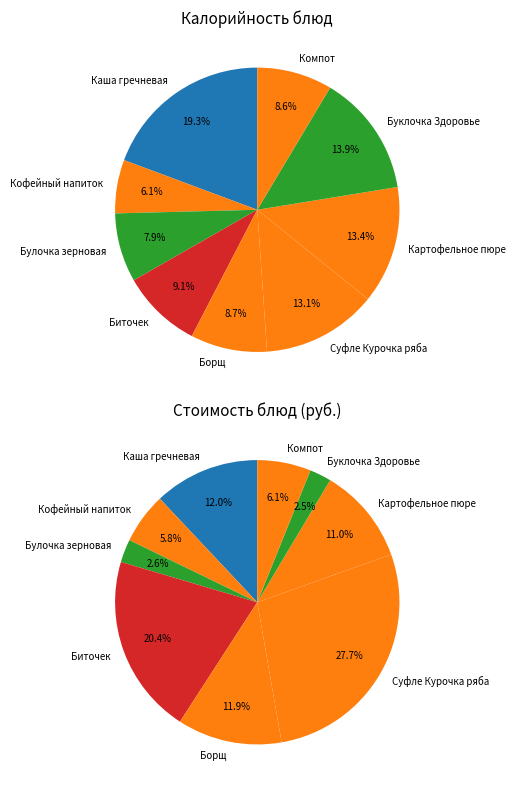

Do Борщ and Компот together represent more than half of the pie?

No